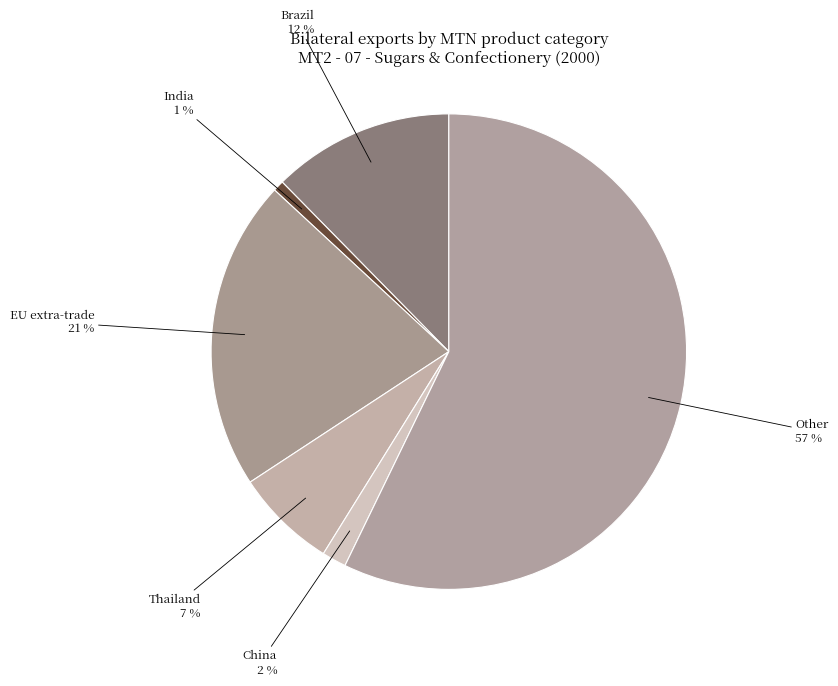

To the nearest percent, what is the difference between the India and China slice percentages?

1%